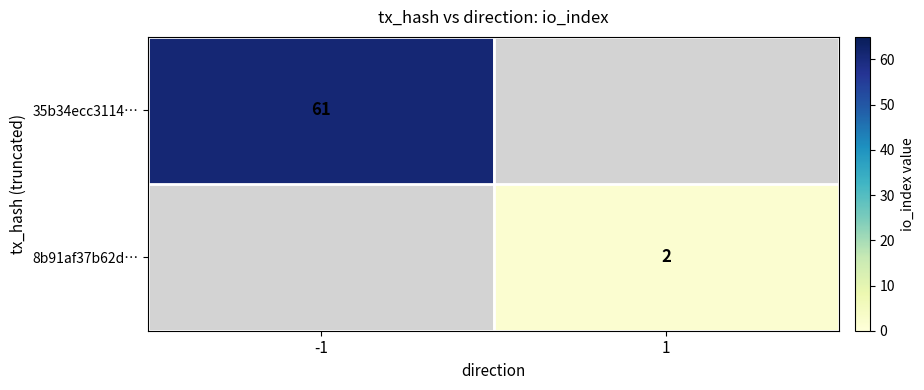

Is the value of 35b34ecc3114… at -1 greater than the value of 8b91af37b62d… at 1?

Yes